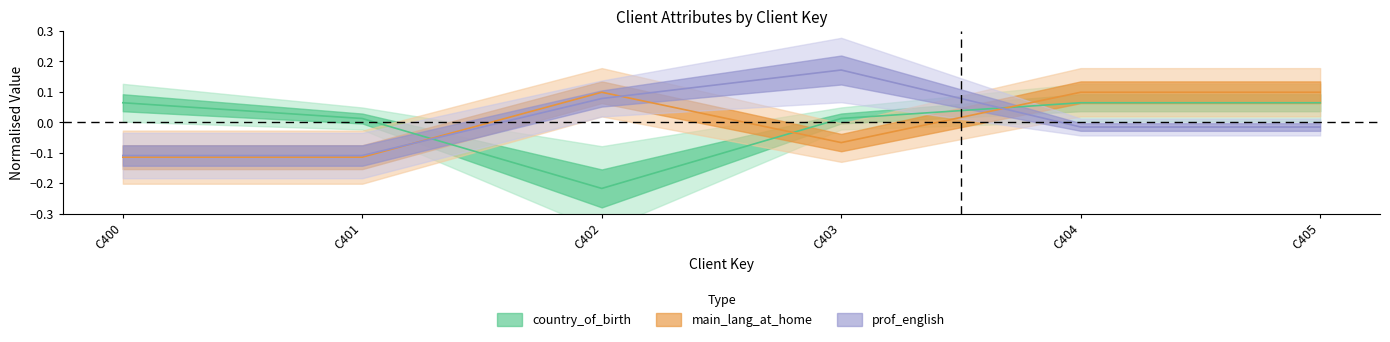

Reading left to right, what are all the values shown in this chart?

country_of_birth: 0.1	0.0	-0.2	0.0	0.1	0.1
main_lang_at_home: -0.1	-0.1	0.1	-0.1	0.1	0.1
prof_english: -0.1	-0.1	0.1	0.2	-0.0	-0.0